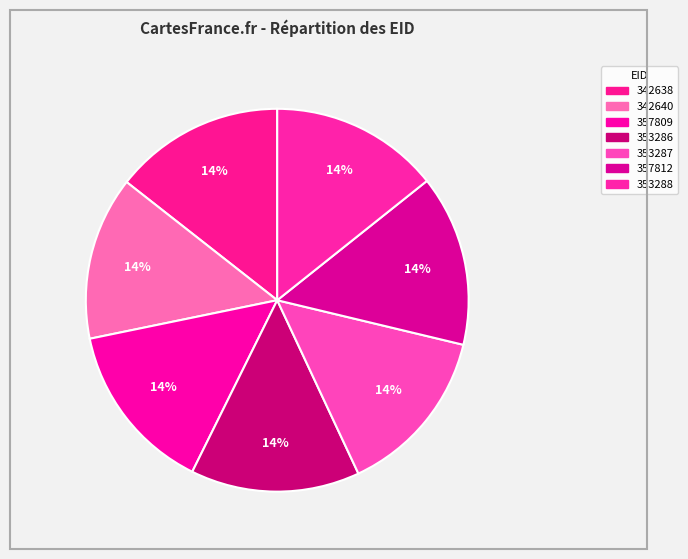

Count the number of slices in the pie.

7